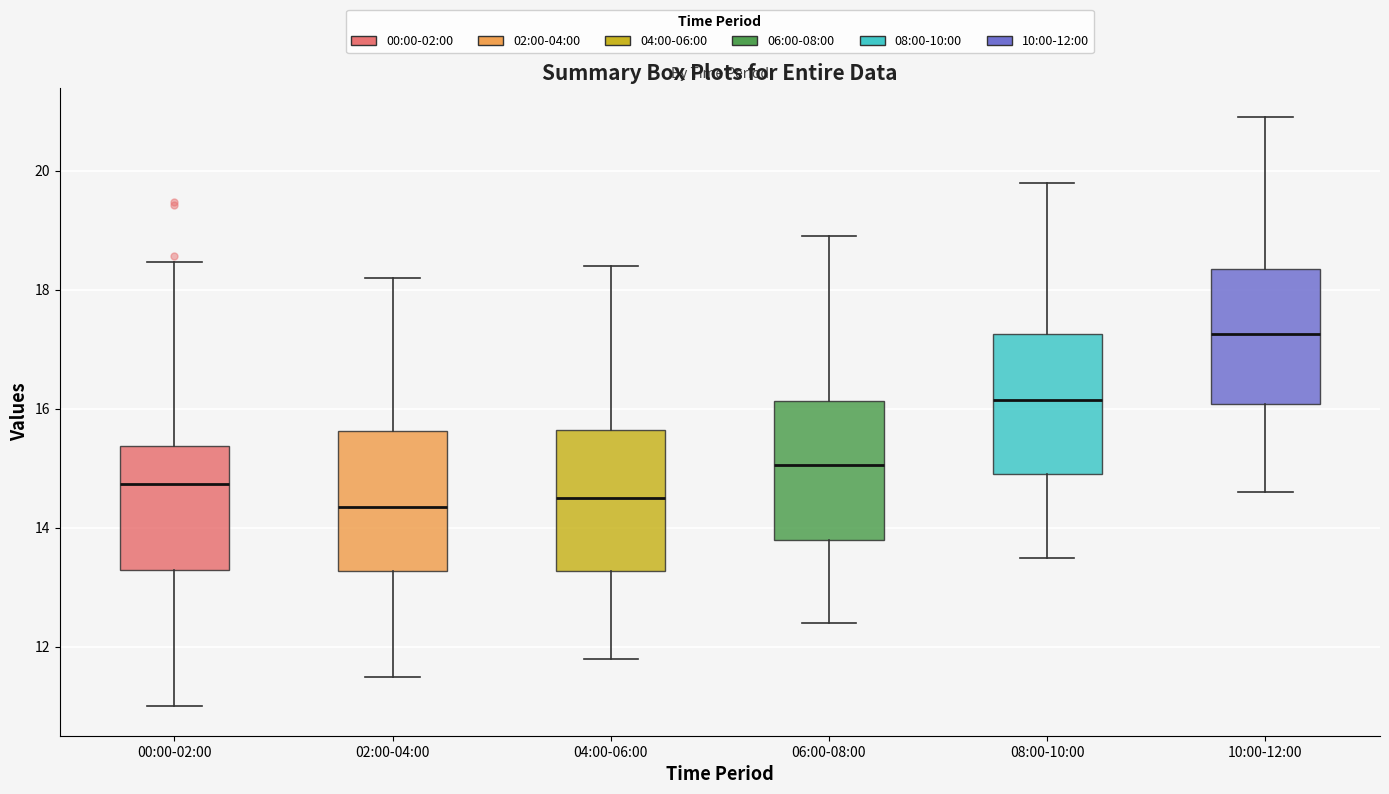

Where is the lower edge of the box for 06:00-08:00 on the y-axis? The values are not printed on the chart, so give them approximately, as read against the axis.

13.8